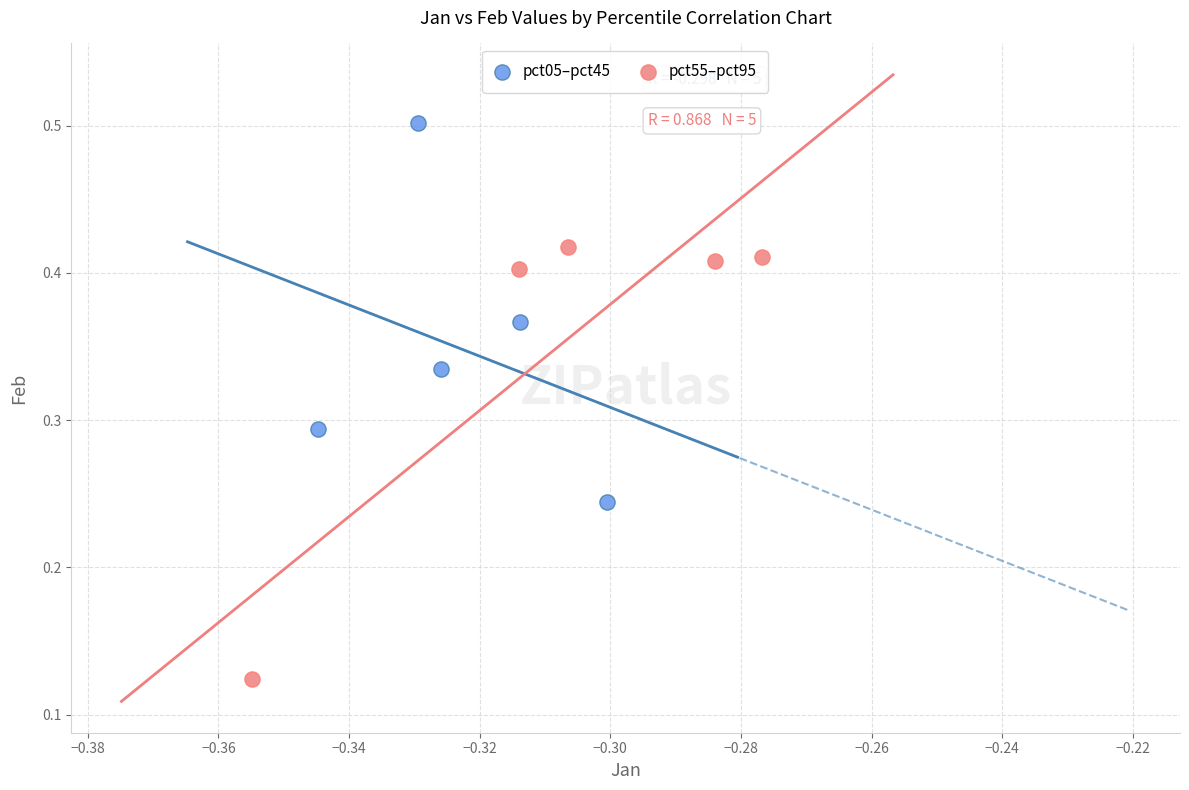

Which series reaches the maximum Y coordinate?

pct05–pct45